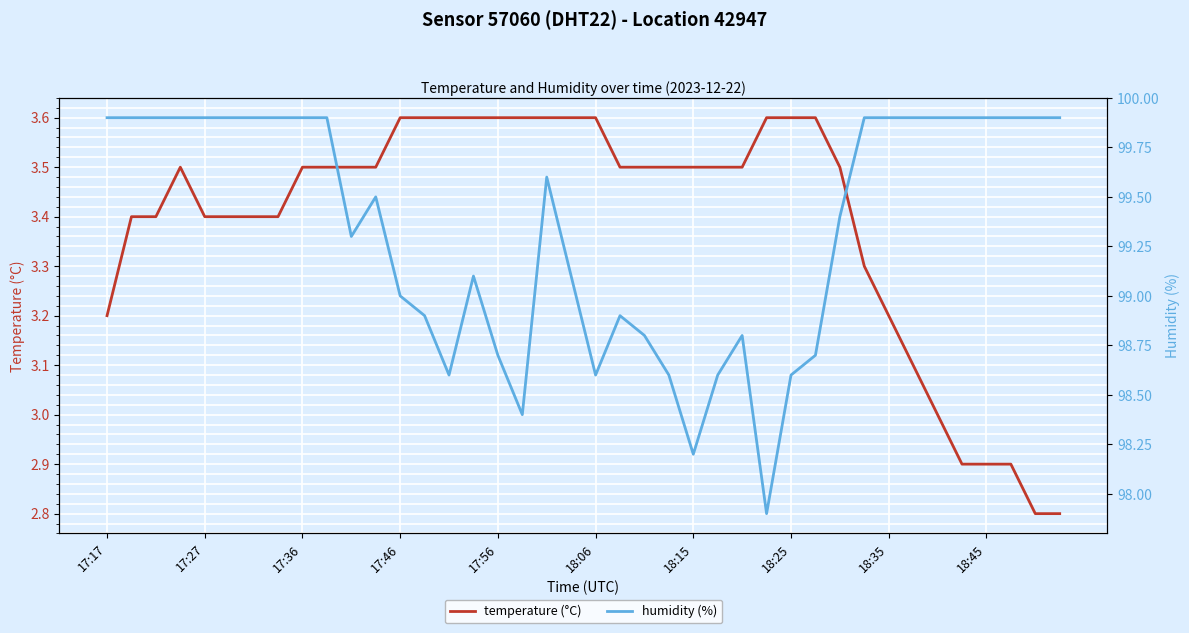

How many values in the humidity (%) series exceed 99?

25